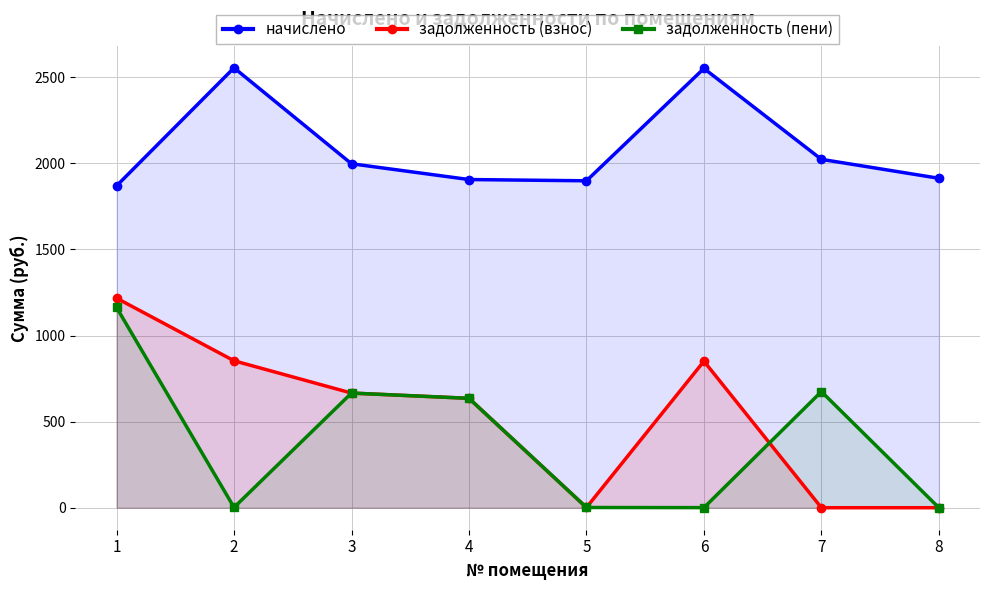

Which category has the highest value across all series?

2